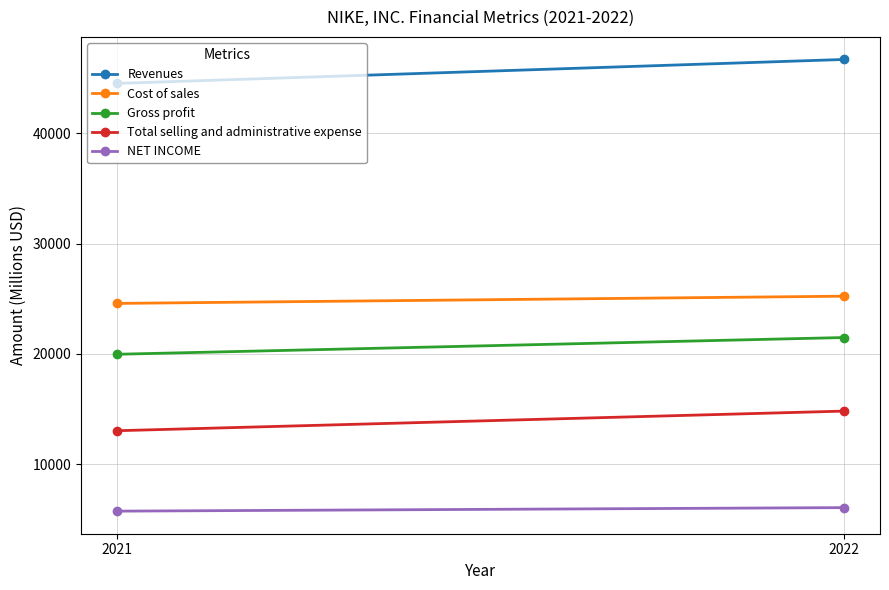

What are all the series names shown in the legend?

Revenues, Cost of sales, Gross profit, Total selling and administrative expense, NET INCOME